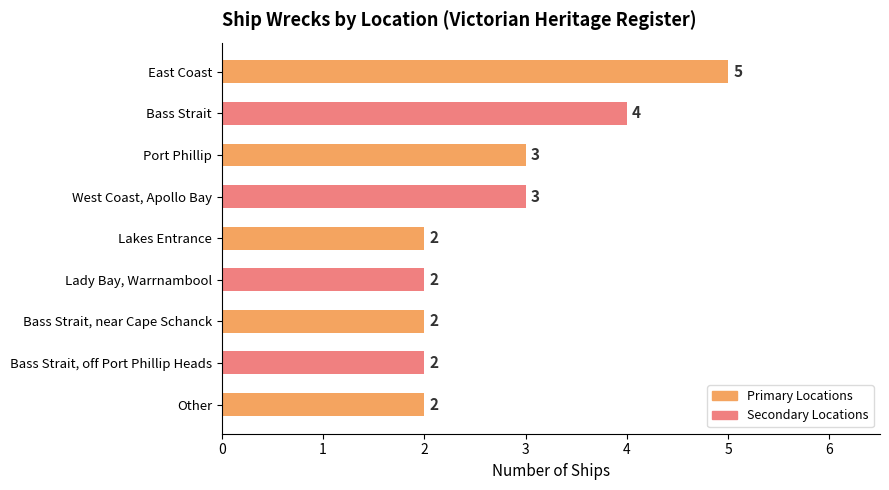

Are the bars grouped side by side (vs. stacked)?

No